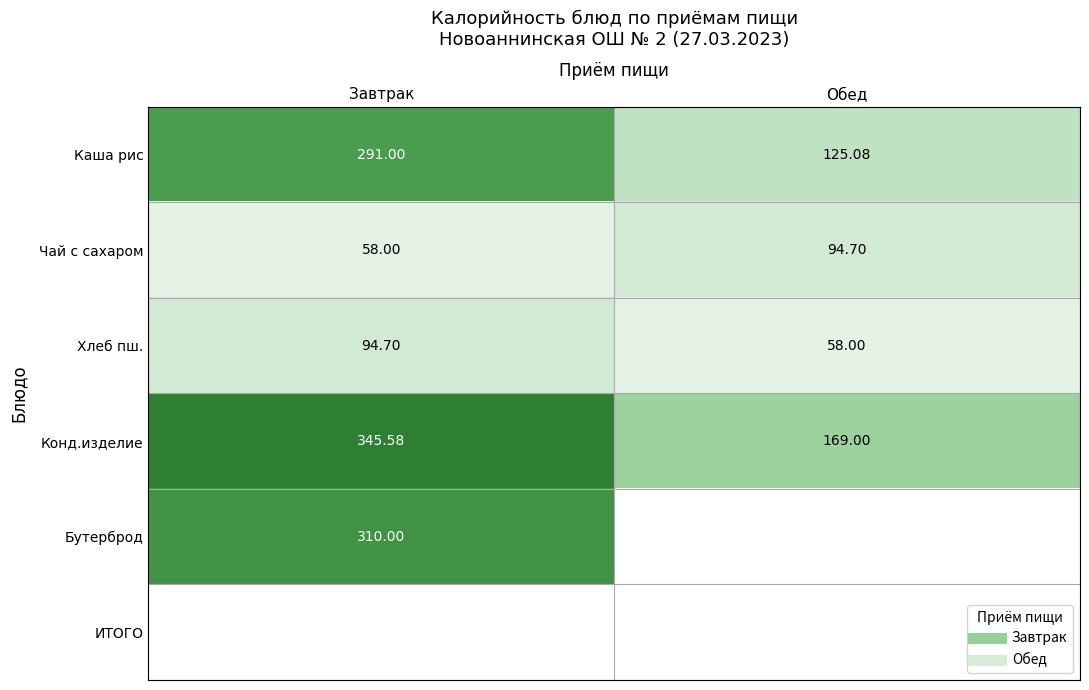

What is the total value across all series at Обед?

446.8